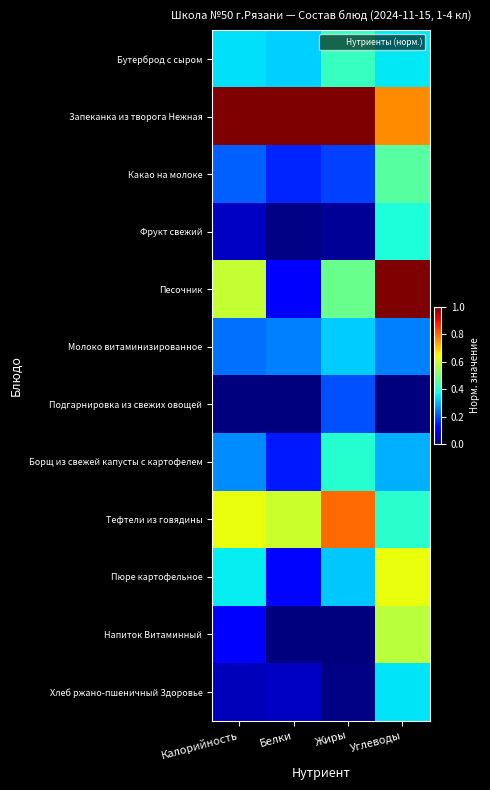

Which category has the highest value across all series?

Калорийность